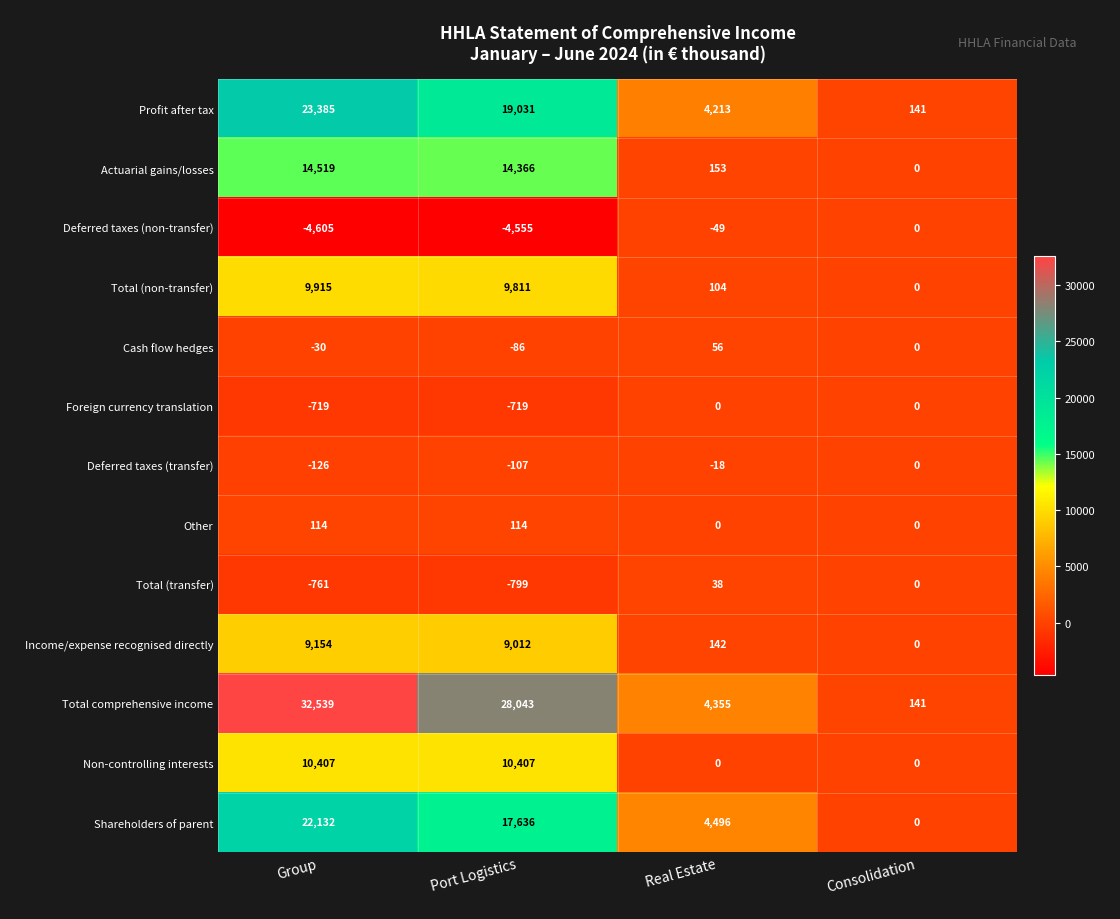

Rank the categories by Profit after tax value from highest to lowest.

Group, Port Logistics, Real Estate, Consolidation